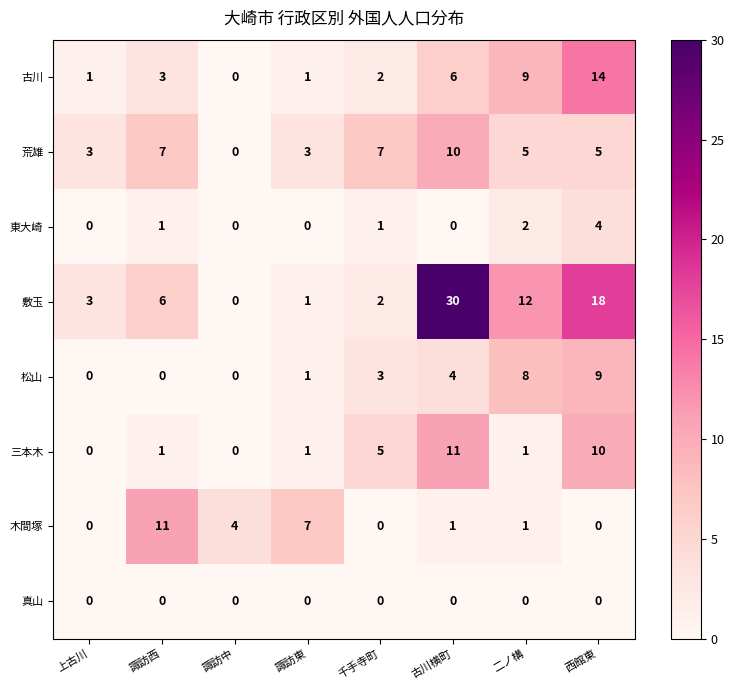

The 古川 series shows 0 at 諏訪中. True or false?

True